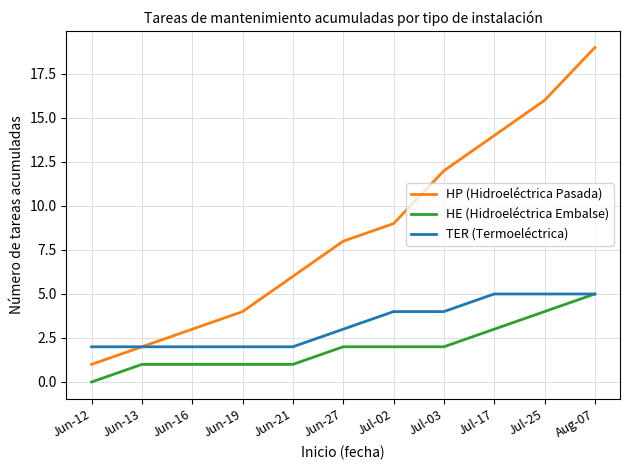

True or false: HP (Hidroeléctrica Pasada) and HE (Hidroeléctrica Embalse) intersect in this chart.

False